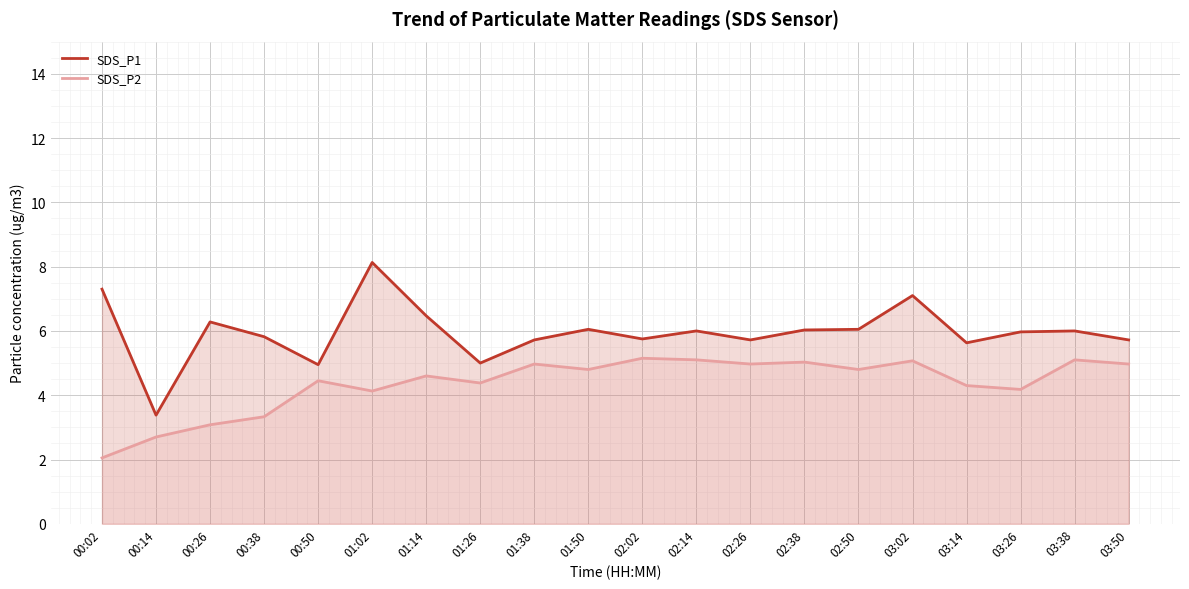

Reading left to right, what are all the values shown in this chart?

SDS_P1: 7.3	3.4	6.3	5.8	5.0	8.1	6.5	5.0	5.7	6.0	5.8	6.0	5.7	6.0	6.0	7.1	5.6	6.0	6.0	5.7
SDS_P2: 2.0	2.7	3.1	3.3	4.5	4.1	4.6	4.4	5.0	4.8	5.2	5.1	5.0	5.0	4.8	5.1	4.3	4.2	5.1	5.0